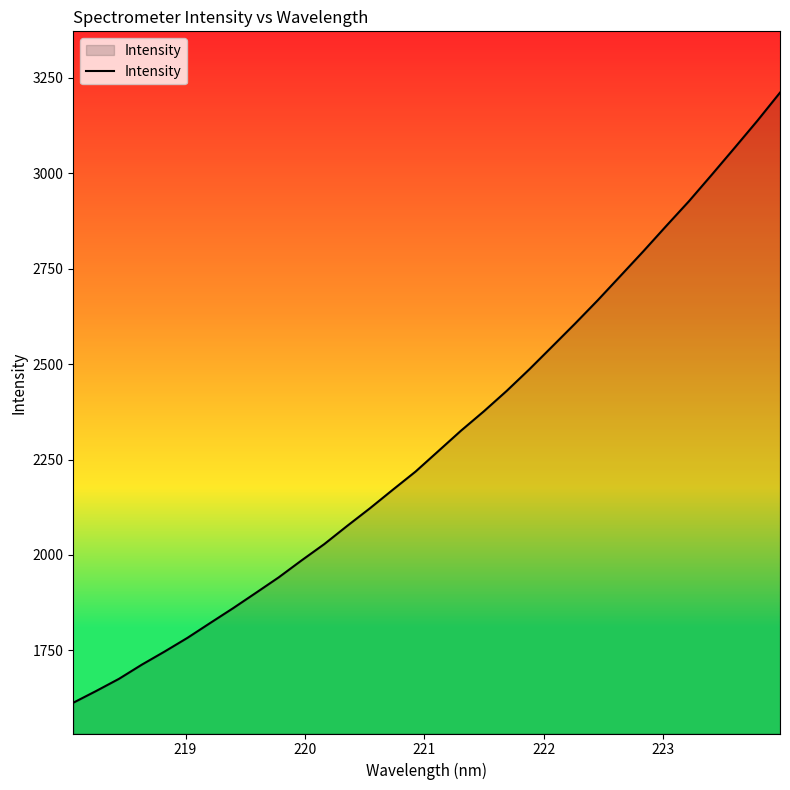

What is the greatest value displayed?

3211.2